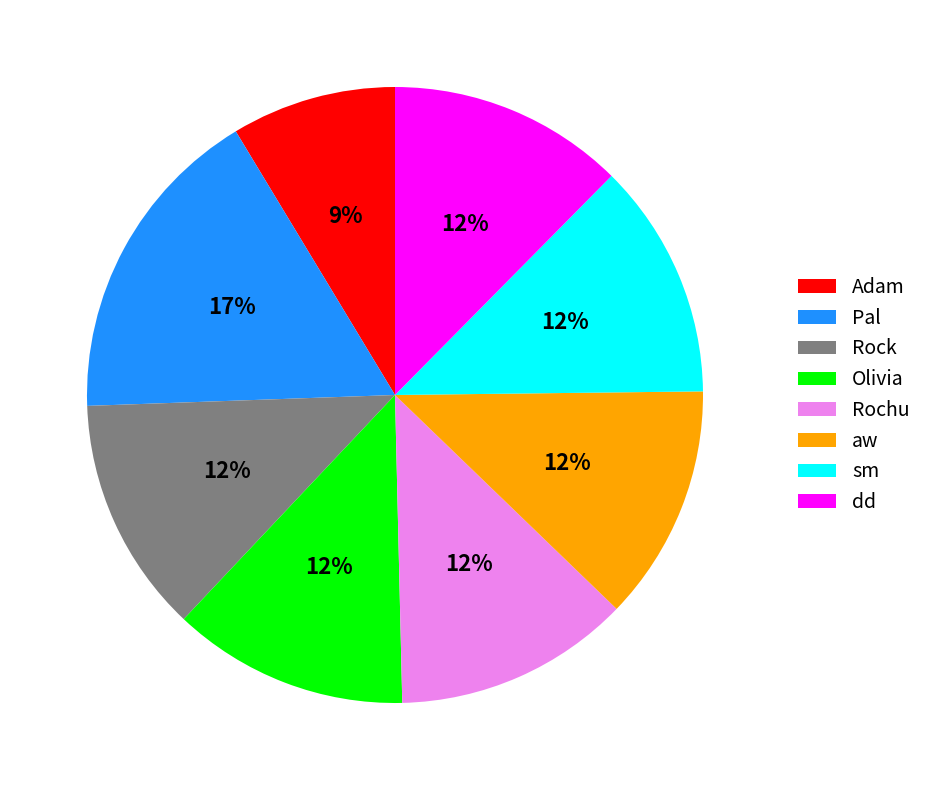

Does Adam account for over 50% of the chart?

No